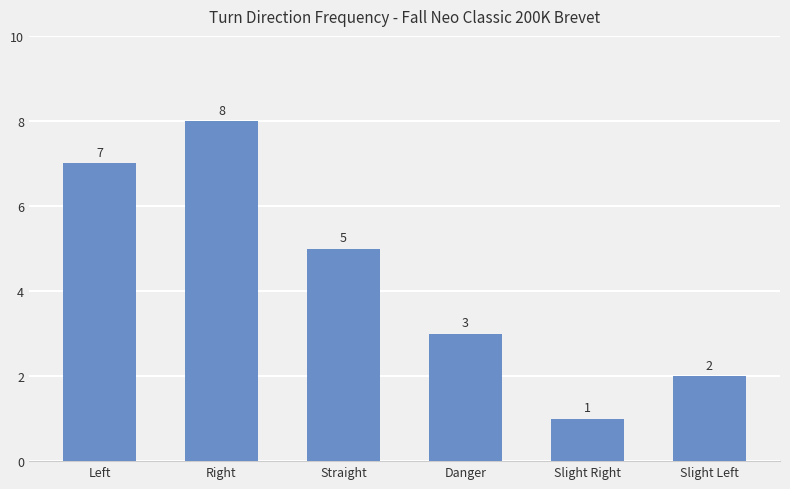

Where does the data first go above 5?

Left